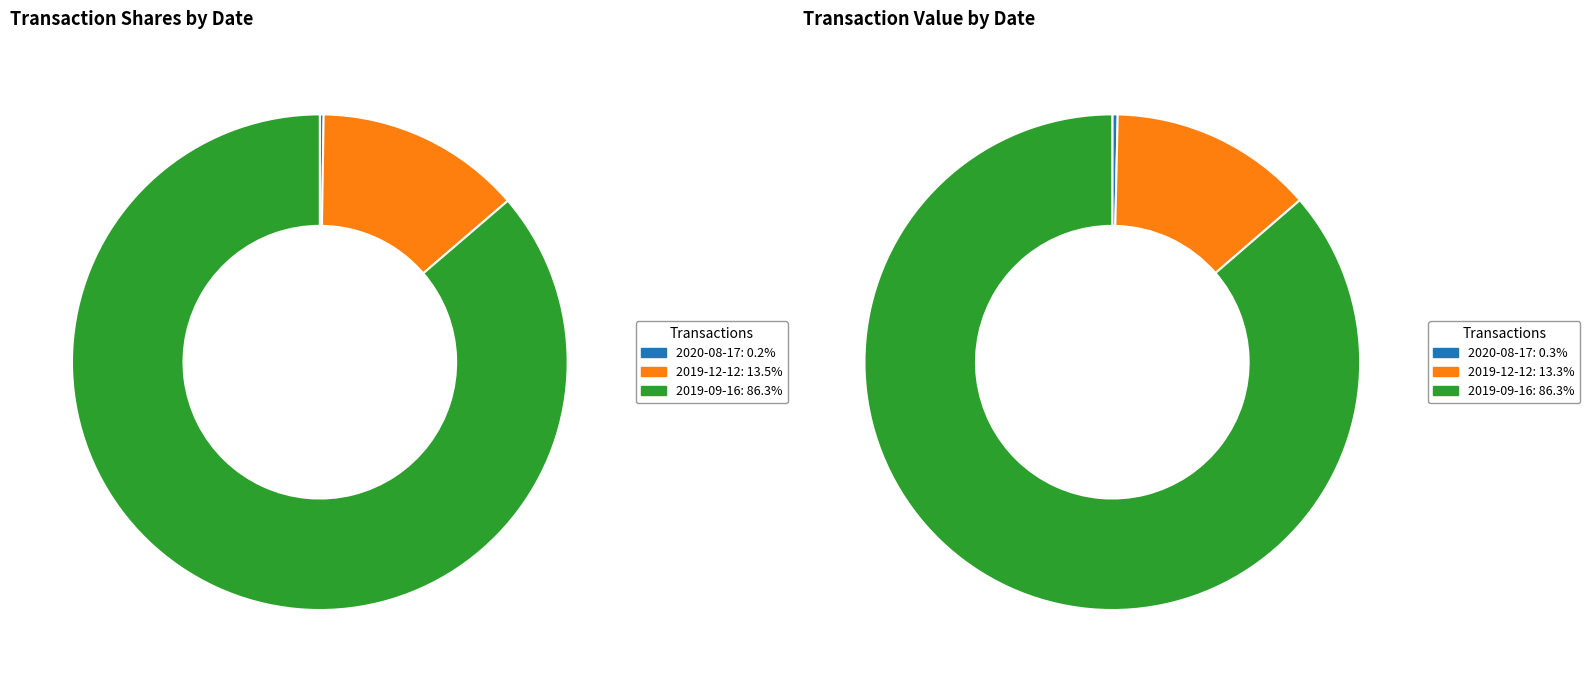

What is the smallest slice in the pie chart?

2020-08-17